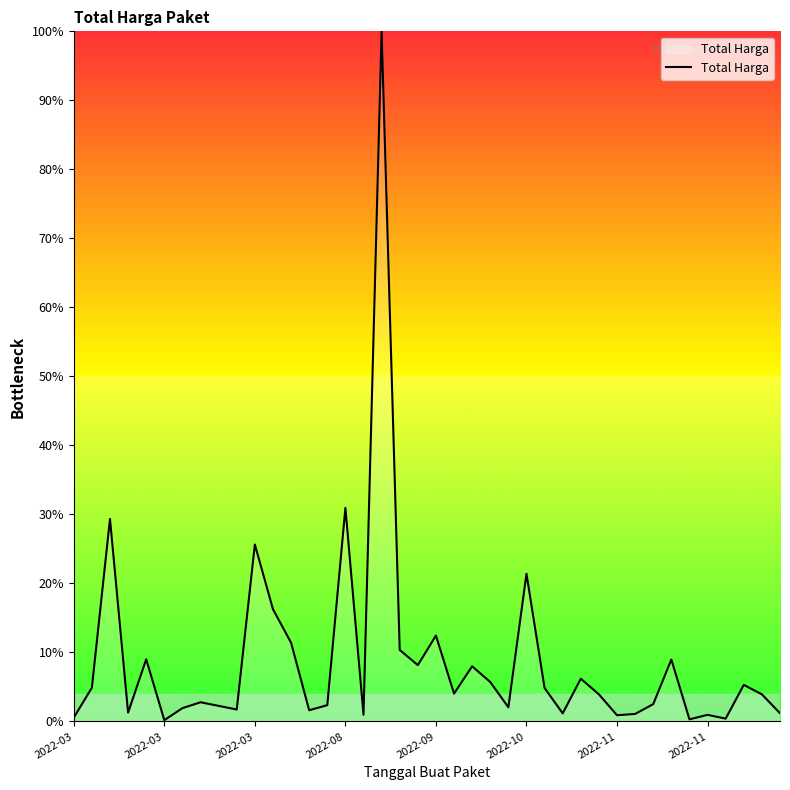

What is the maximum value shown in the chart?

100.0